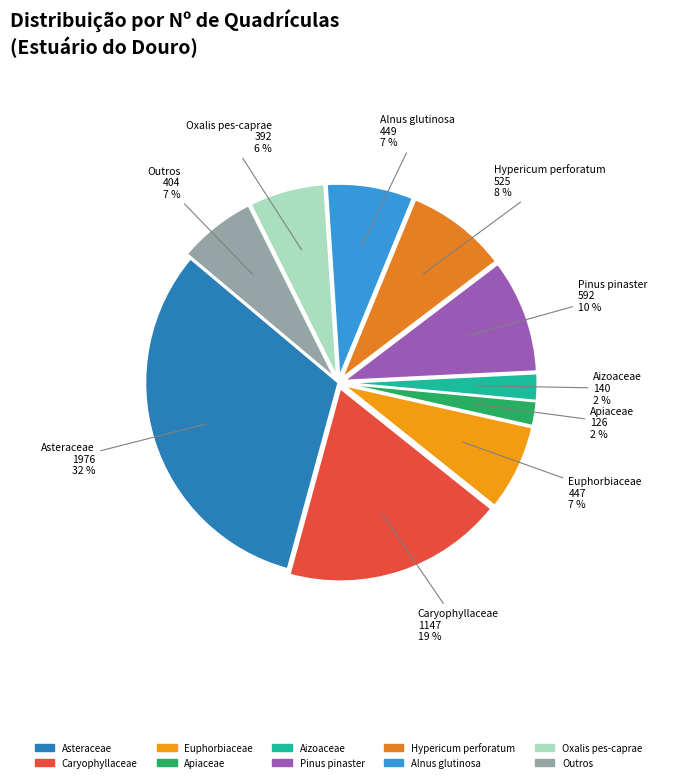

To the nearest percent, what is the difference between the largest and smallest slice percentages?

30%